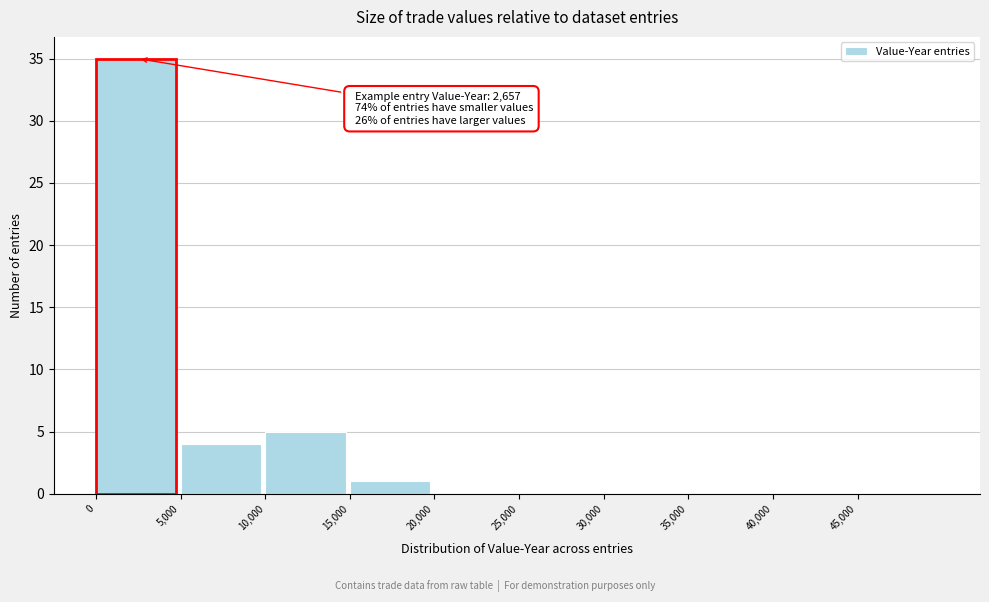

Which range on the x-axis has the tallest bar?

0 to 5000